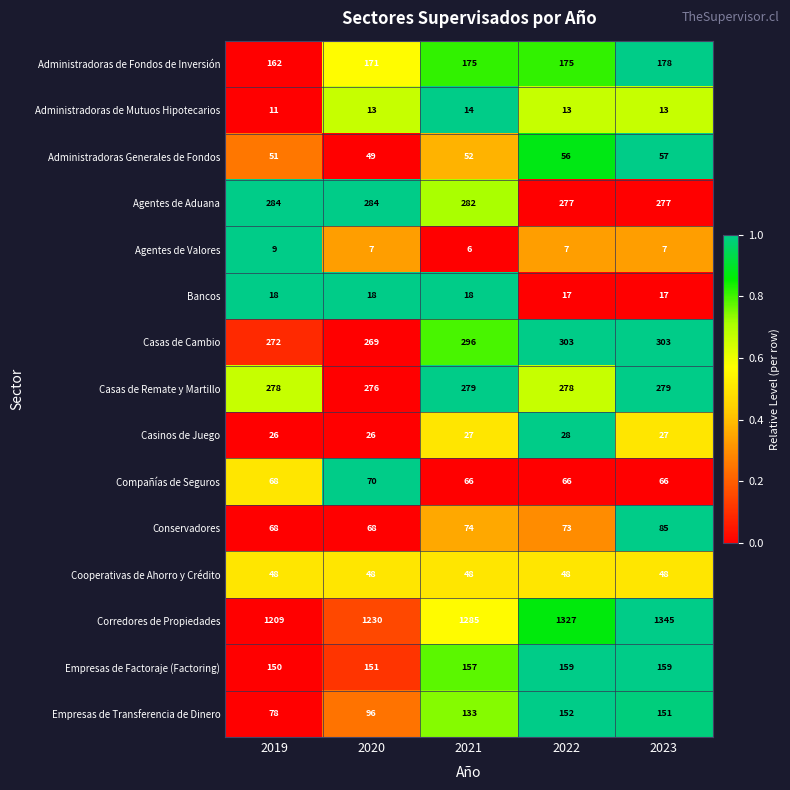

What is the sum of all Empresas de Transferencia de Dinero values?

610